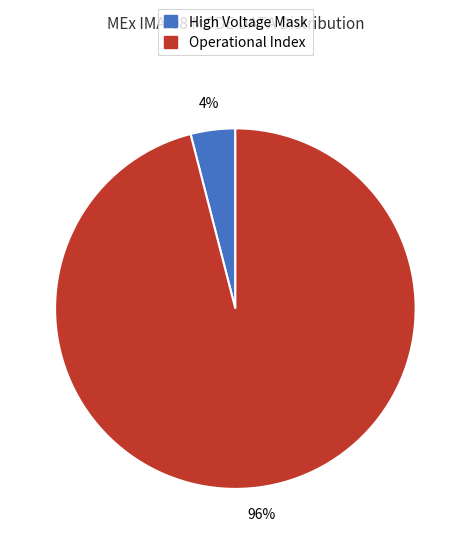

Is there a majority slice in this chart?

Yes